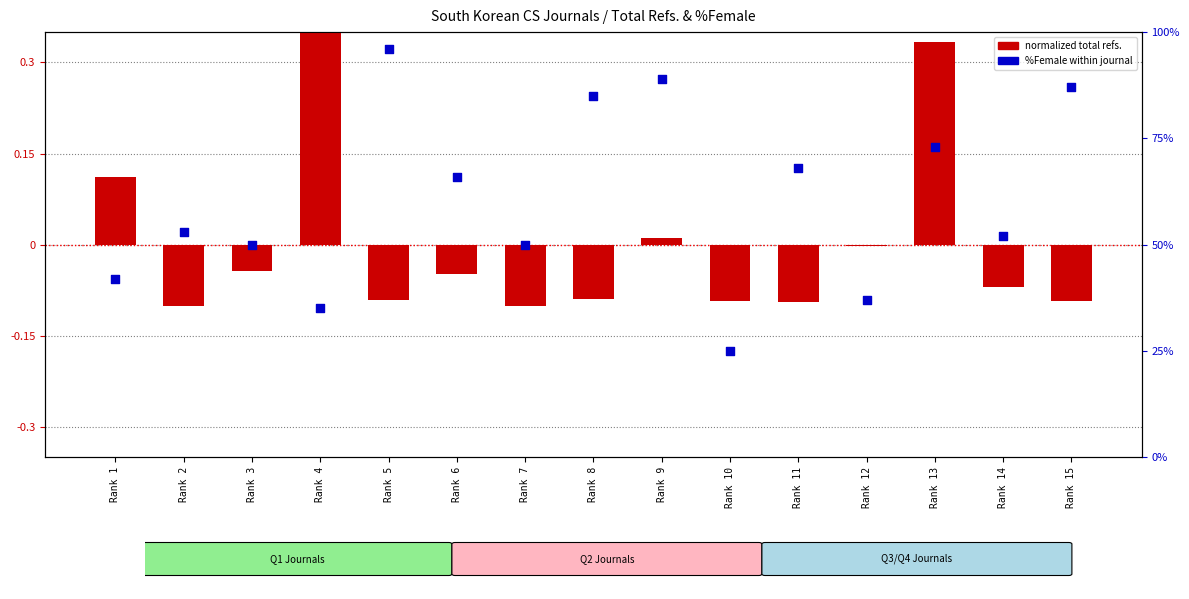

What are all the series names shown in the legend?

normalized total refs., %Female within journal